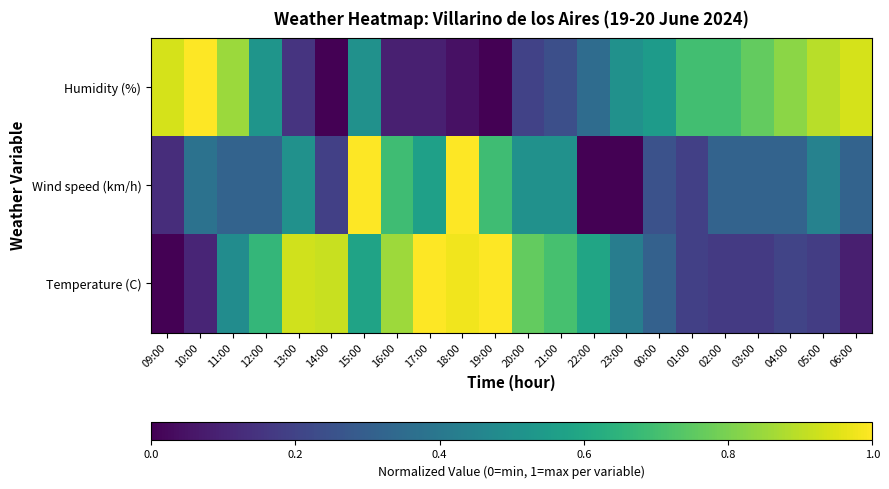

Reading left to right, transcribe all the data shown in this chart.

Temperature (C): 09:00=0.0	10:00=0.1	11:00=0.5	12:00=0.7	13:00=0.9	14:00=0.9	15:00=0.6	16:00=0.9	17:00=1.0	18:00=1.0	19:00=1.0	20:00=0.8	21:00=0.7	22:00=0.6	23:00=0.4	00:00=0.3	01:00=0.2	02:00=0.2	03:00=0.2	04:00=0.2	05:00=0.2	06:00=0.1
Wind speed (km/h): 09:00=0.1	10:00=0.4	11:00=0.3	12:00=0.3	13:00=0.5	14:00=0.2	15:00=1.0	16:00=0.7	17:00=0.6	18:00=1.0	19:00=0.7	20:00=0.5	21:00=0.5	22:00=0.0	23:00=0.0	00:00=0.2	01:00=0.2	02:00=0.3	03:00=0.3	04:00=0.3	05:00=0.4	06:00=0.3
Humidity (%): 09:00=0.9	10:00=1.0	11:00=0.8	12:00=0.5	13:00=0.2	14:00=0.0	15:00=0.5	16:00=0.1	17:00=0.1	18:00=0.0	19:00=0.0	20:00=0.2	21:00=0.2	22:00=0.3	23:00=0.5	00:00=0.5	01:00=0.7	02:00=0.7	03:00=0.8	04:00=0.8	05:00=0.9	06:00=0.9